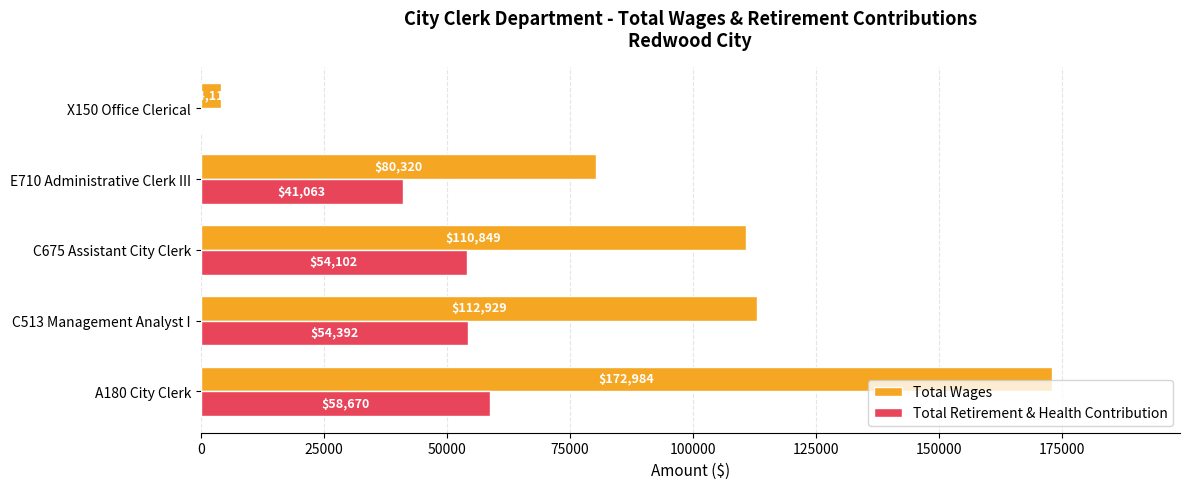

What is the highest value of the Total Retirement & Health Contribution series?

58670